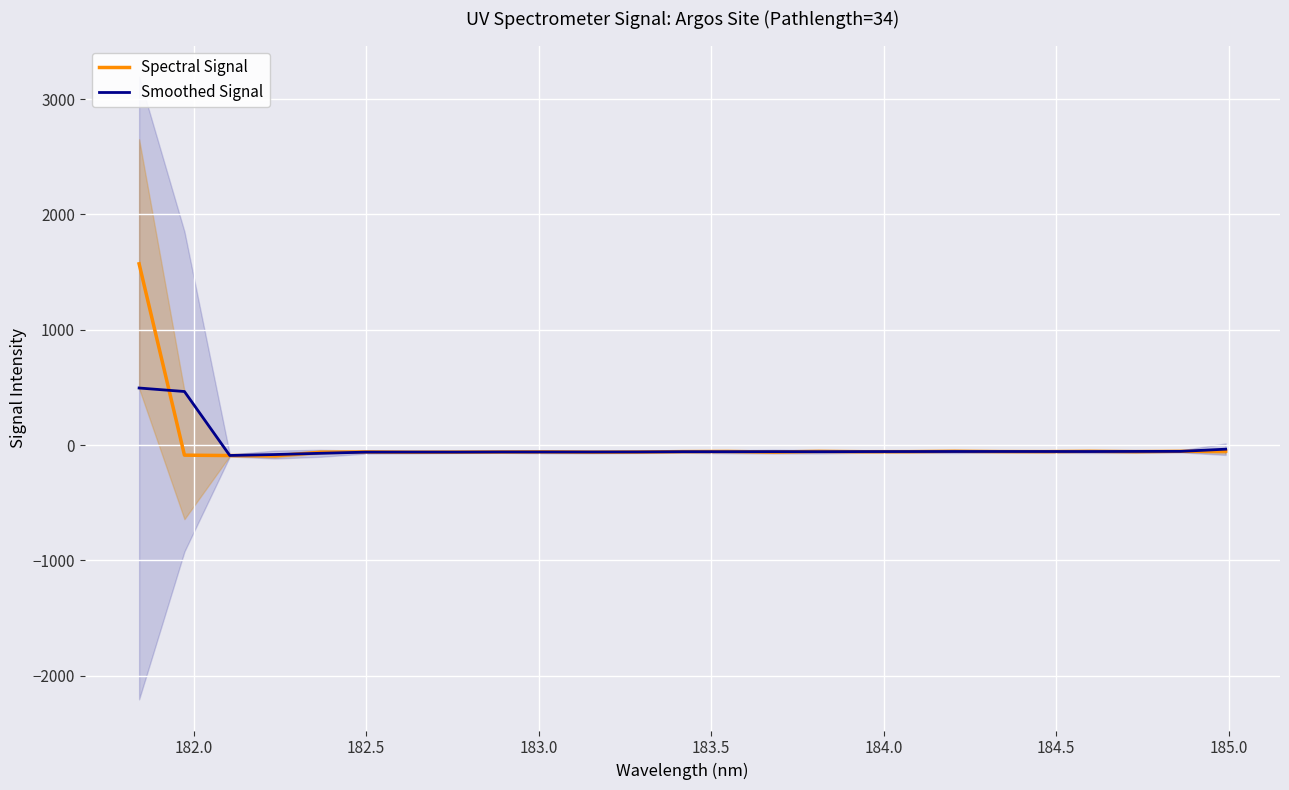

How many times do Smoothed Signal and Spectral Signal cross each other?

15